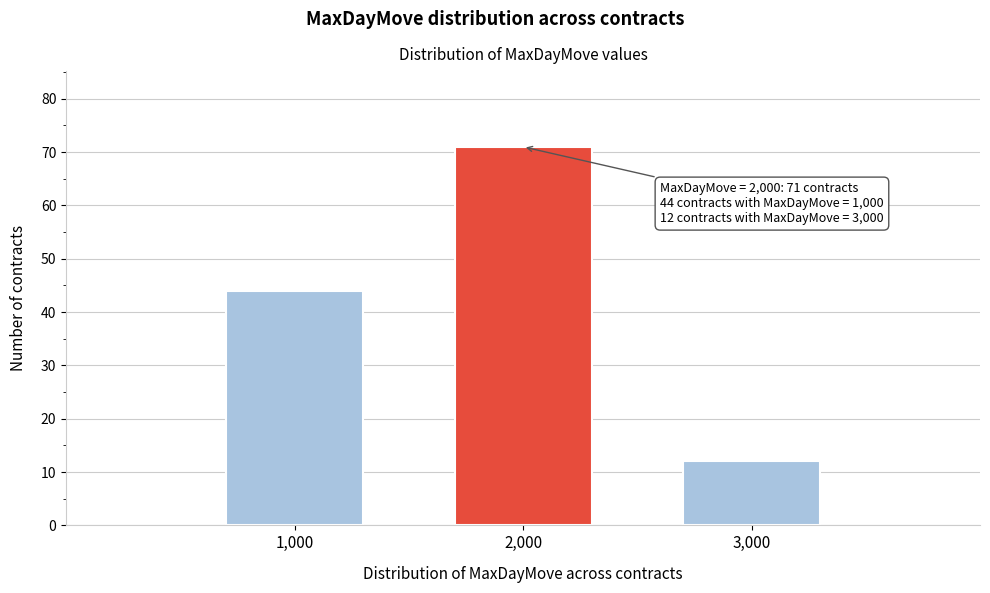

Reading left to right, transcribe all the data shown in this chart.

44	71	12